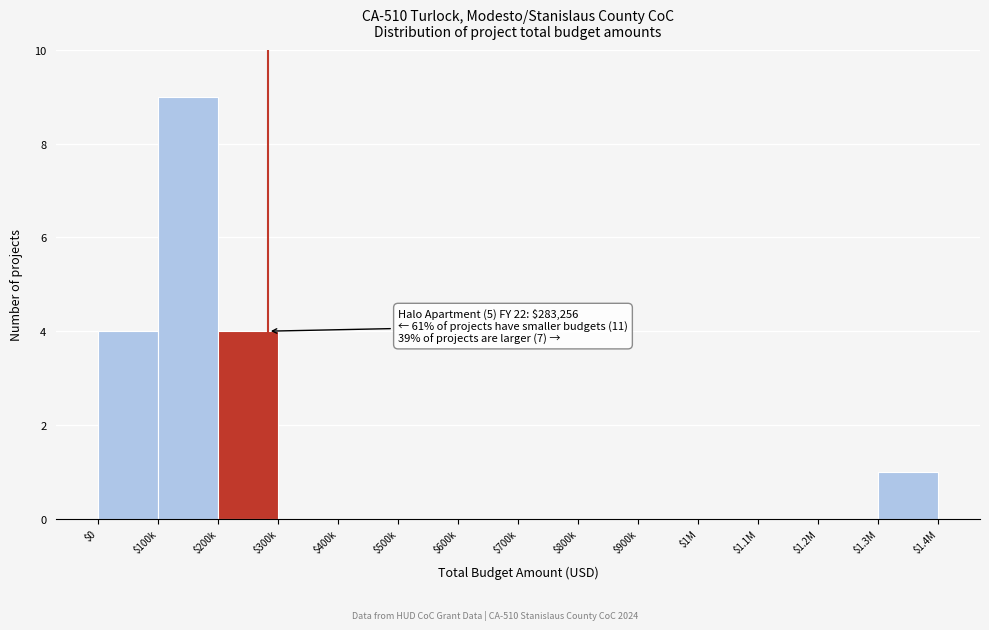

What is the maximum value shown in the chart?

9